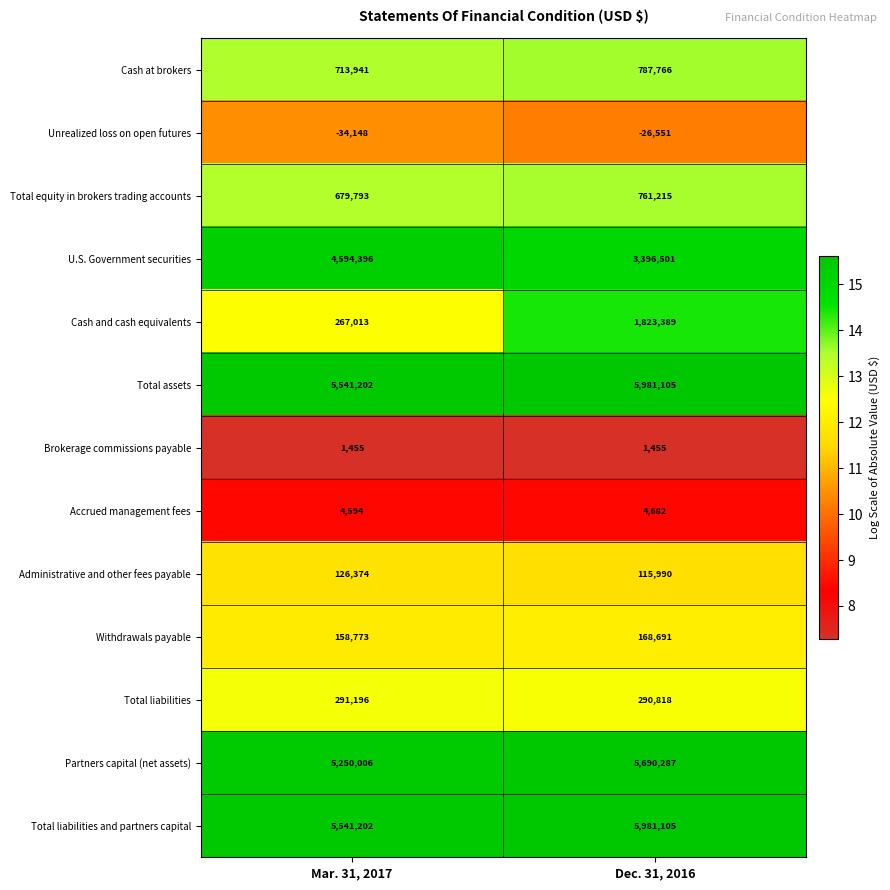

At which category is the sum across all series the highest?

Dec. 31, 2016